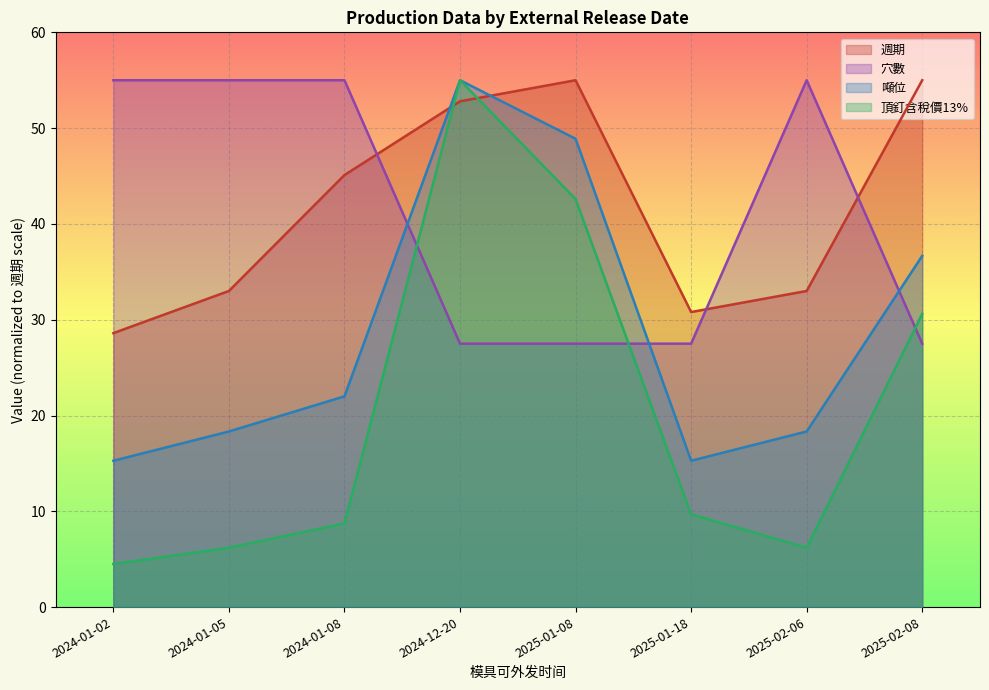

How many lines are shown in the chart?

4